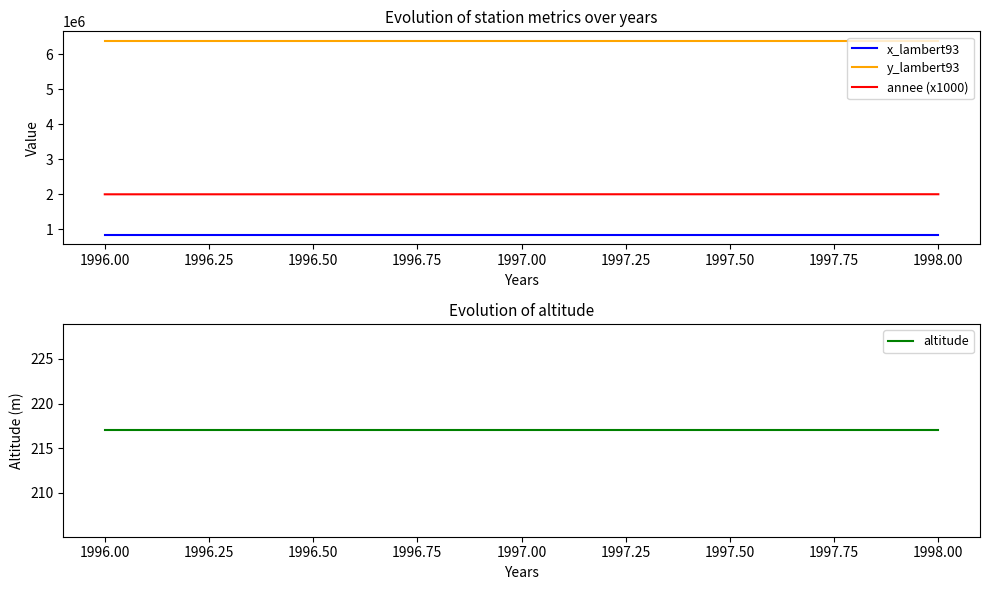

What is the highest value of the x_lambert93 series?

846652